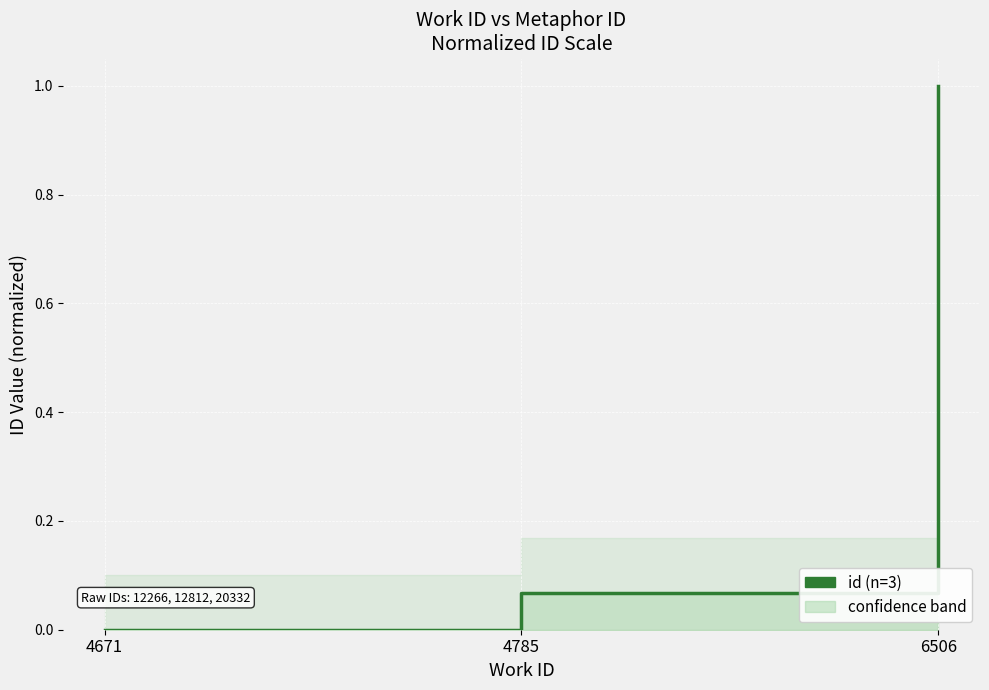

At which label is the value closest to 0?

4671